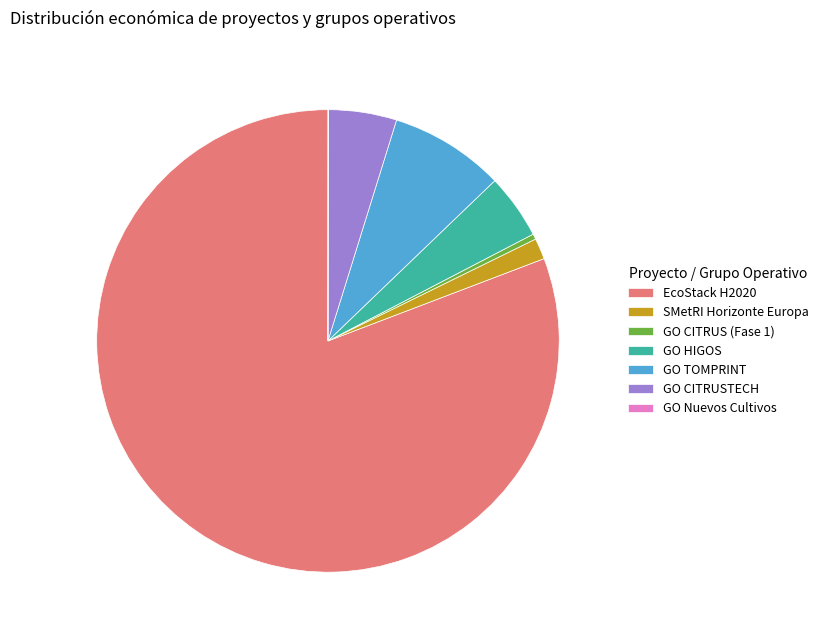

What is the largest slice in the pie chart?

EcoStack H2020